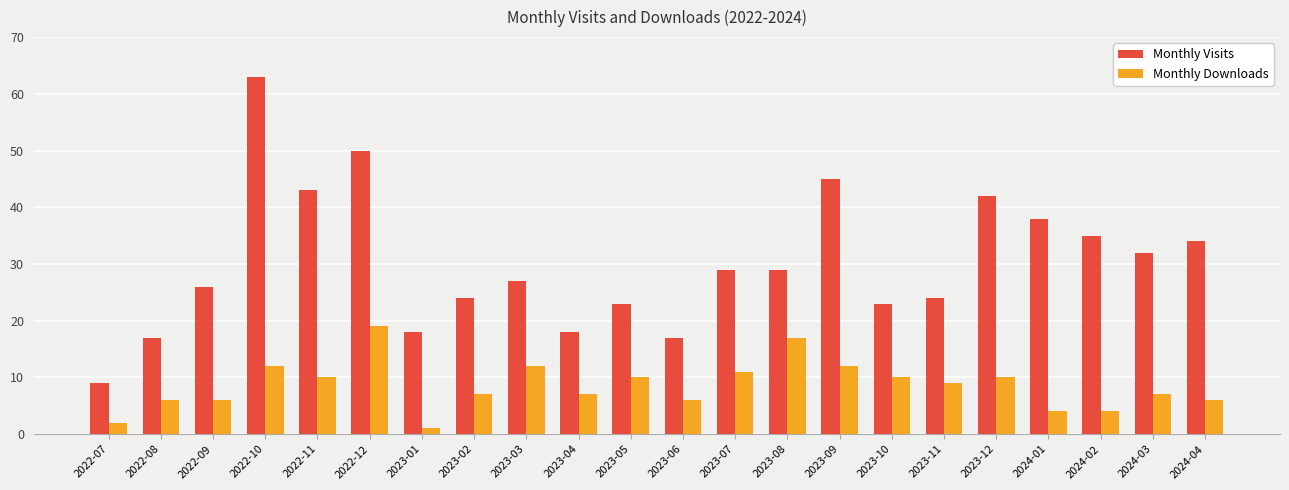

The Monthly Downloads series shows 13 at 2023-05. True or false?

False